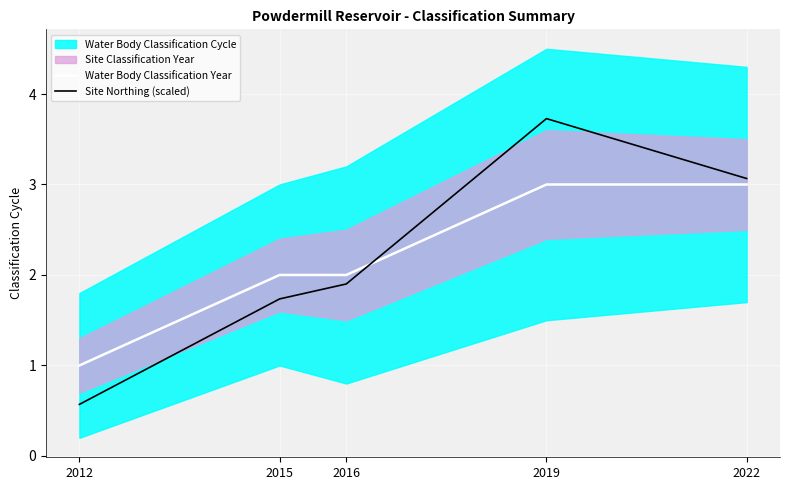

At which label is Water Body Classification Year closest to 2?

2015